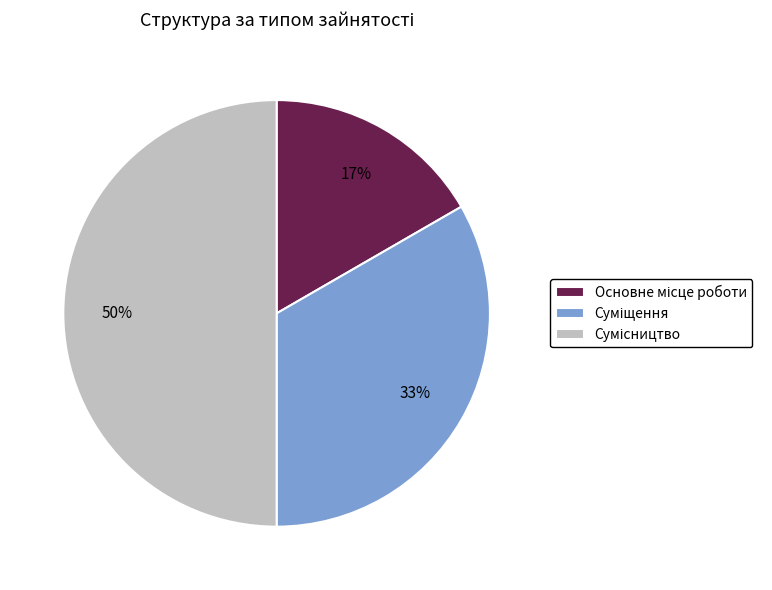

To the nearest percent, what is the difference between the largest and smallest slice percentages?

33%